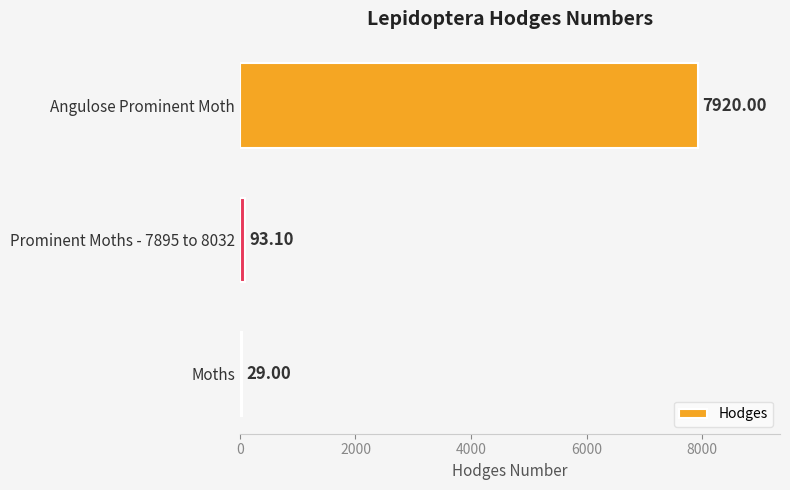

Rank the categories by value from lowest to highest.

Moths, Prominent Moths - 7895 to 8032, Angulose Prominent Moth